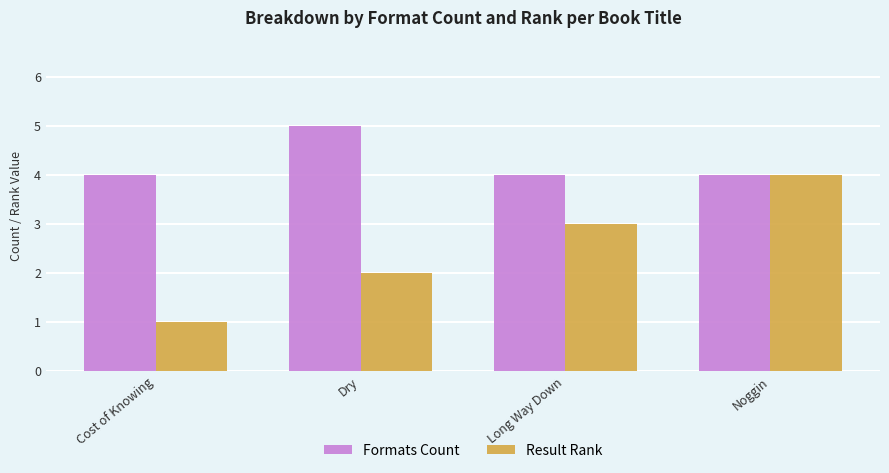

What is the difference between the Result Rank values at Dry and Long Way Down?

1